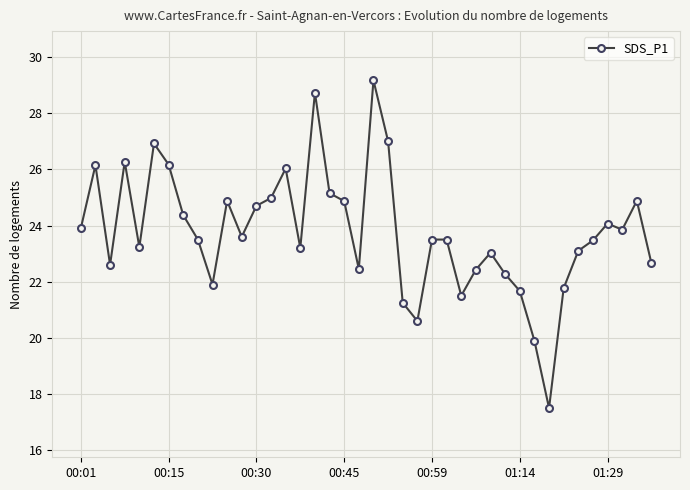

What is the value of the 14th point from the left?

25.0